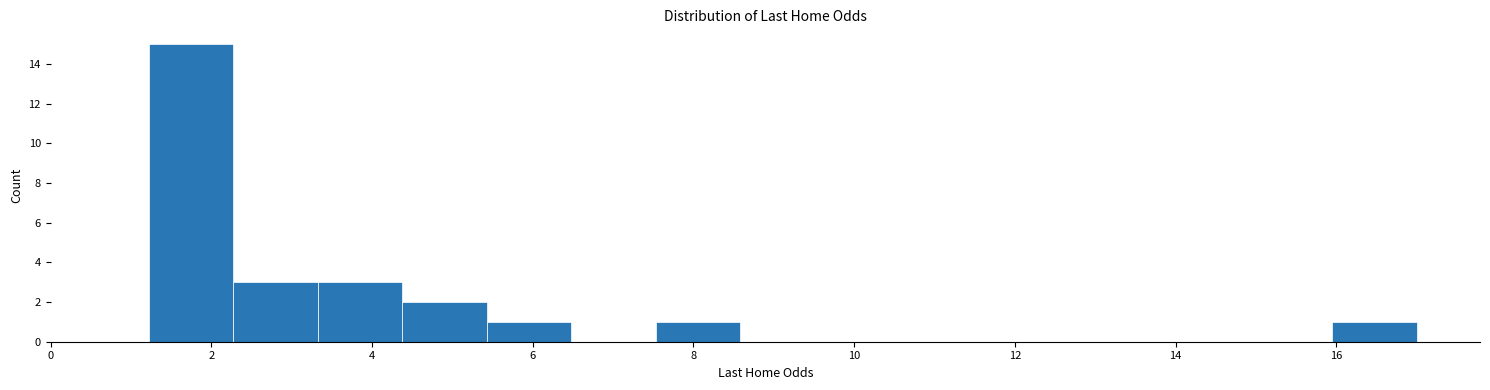

Reading left to right, transcribe this chart: for each bar, give the range it covers on the x-axis and its height. Neither the bar edges nor the heights are printed on the chart, so give them approximately, as read against the axes.

1.2 to 2.2: 15
2.2 to 3.4: 3
3.4 to 4.4: 3
4.4 to 5.4: 2
5.4 to 6.4: 1
6.4 to 7.6: 0
7.6 to 8.6: 1
8.6 to 9.6: 0
9.6 to 10.6: 0
10.6 to 11.8: 0
11.8 to 12.8: 0
12.8 to 13.8: 0
13.8 to 14.8: 0
14.8 to 16.0: 0
16.0 to 17.0: 1